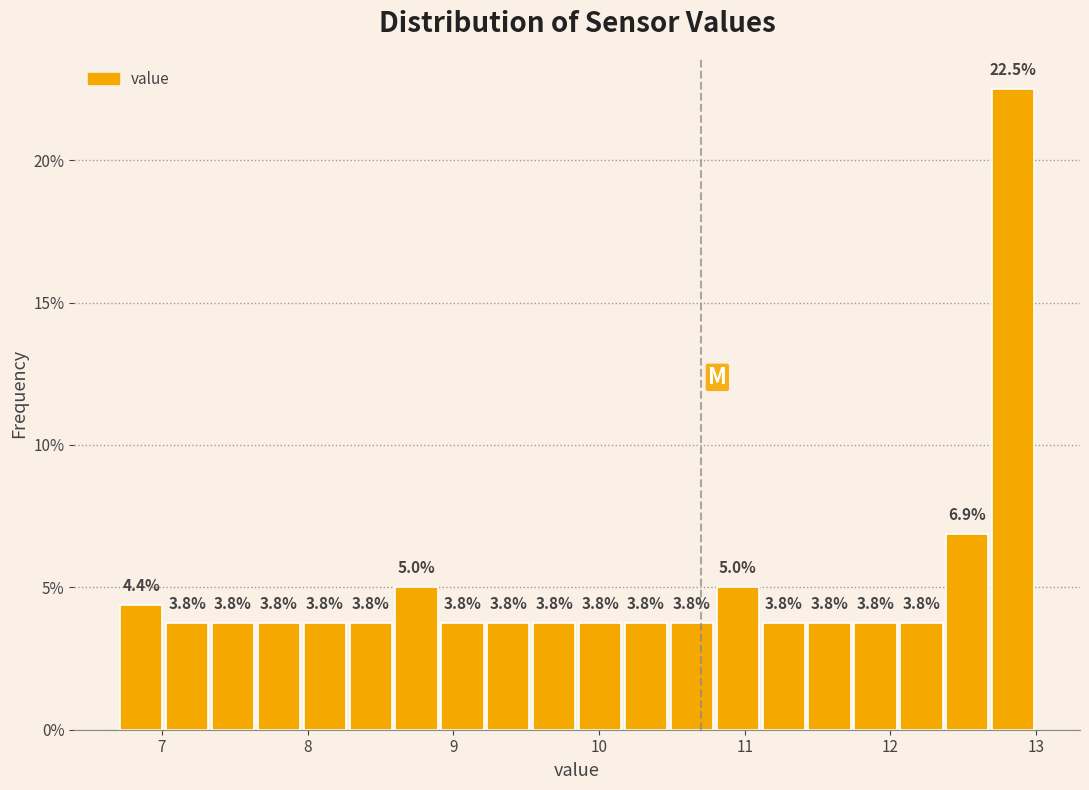

Around what value on the x-axis is the tallest bar? Give the approximate position of its centre, as read against the axis.

12.8